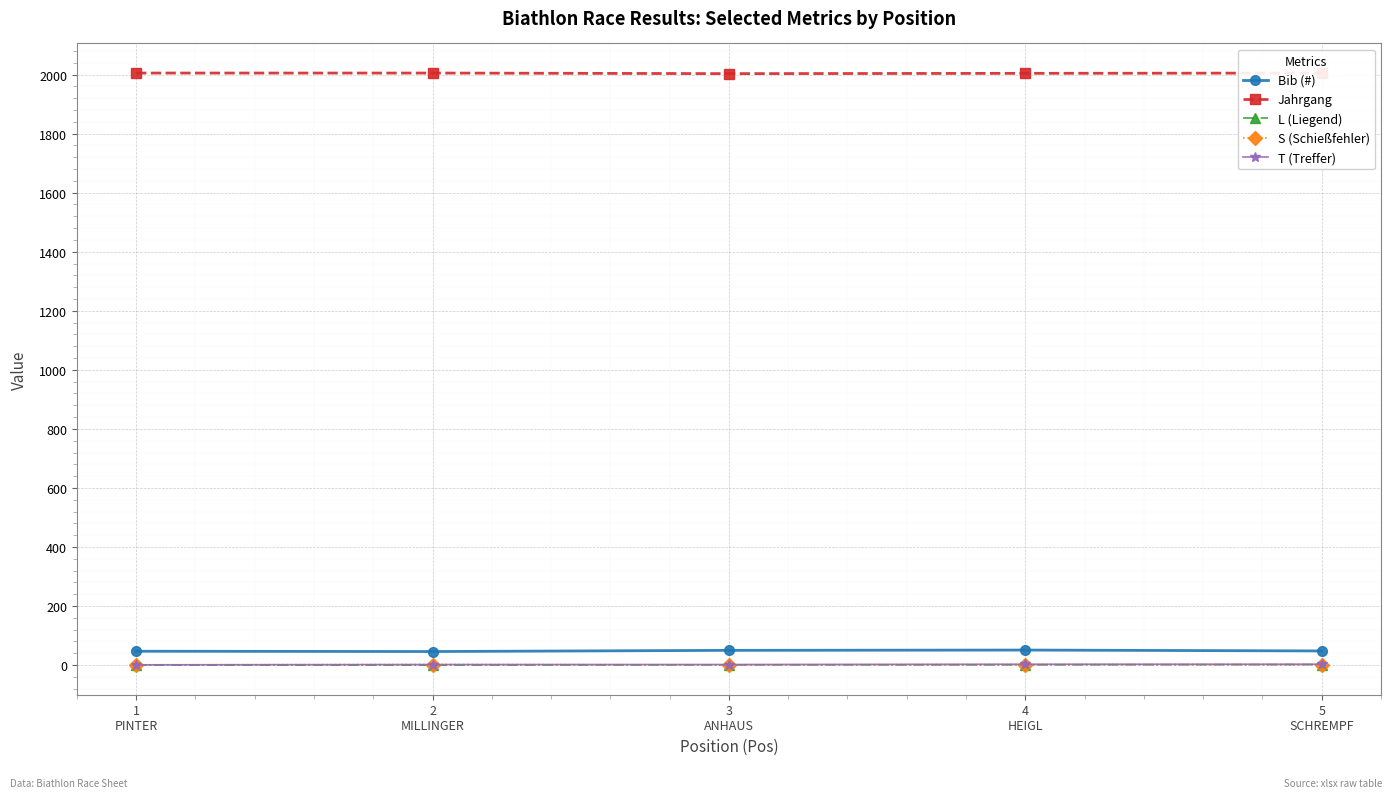

List the labels in order of L (Liegend) value, smallest first.

1
PINTER, 2
MILLINGER, 3
ANHAUS, 4
HEIGL, 5
SCHREMPF